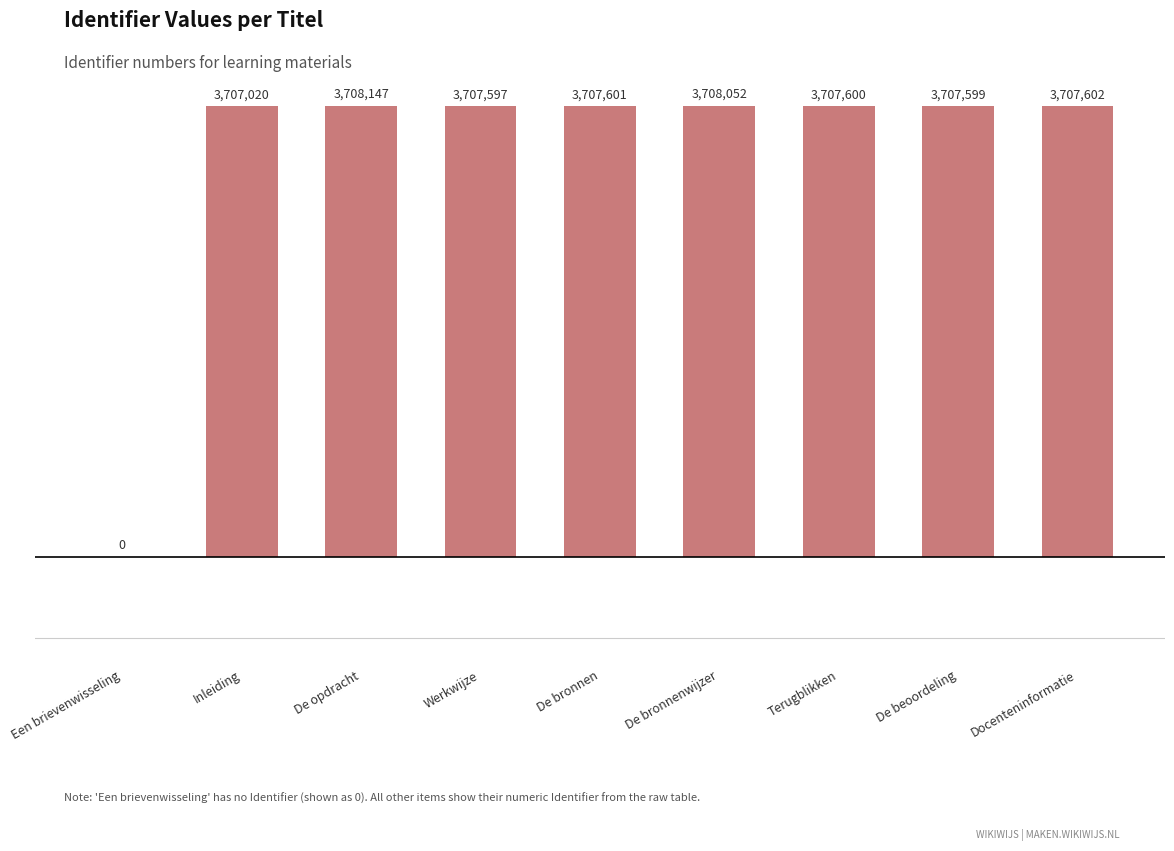

Are the bars horizontal?

No